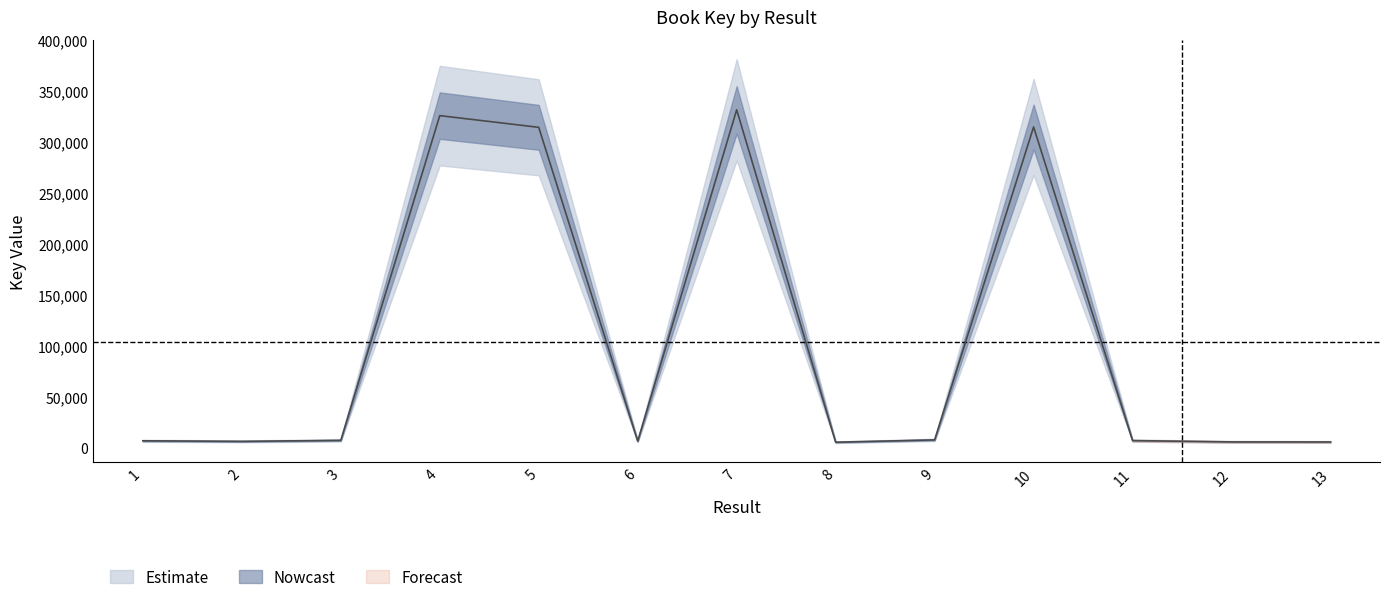

True or false: there are more than 0 points higher than both neighbors.

True